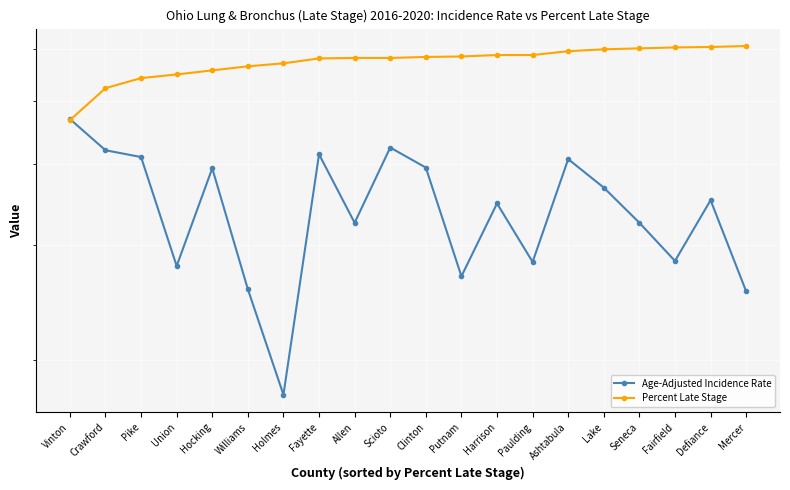

How many intersections are there between Percent Late Stage and Age-Adjusted Incidence Rate?

1